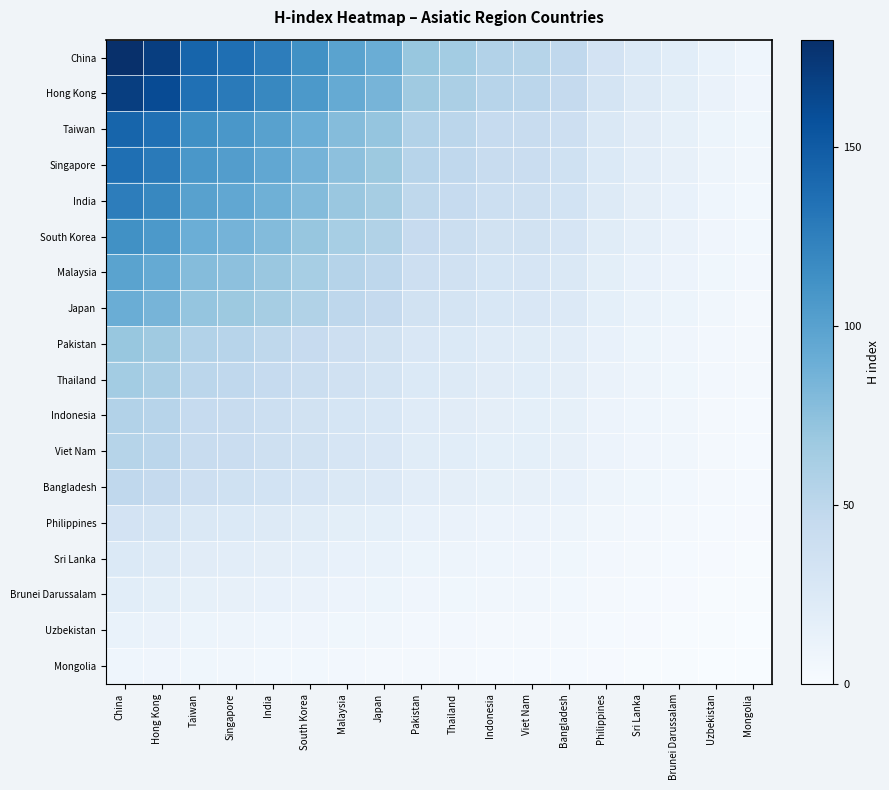

At how many categories does at least one series exceed 169?

2